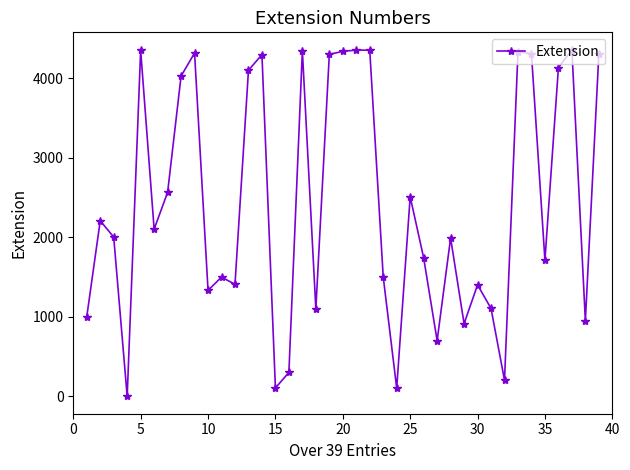

How many values are below 2004?

19